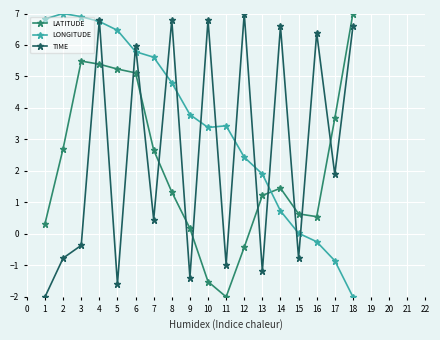

After their last crossing, which series has the higher values: LATITUDE or TIME?

LATITUDE